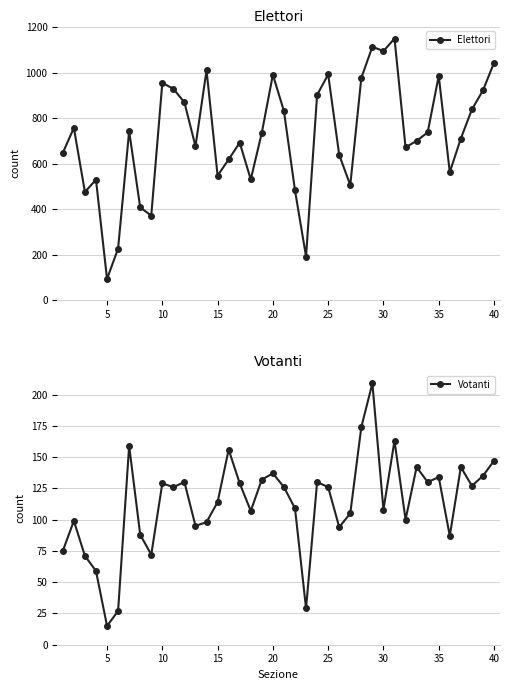

At which label does Votanti reach its minimum?

5